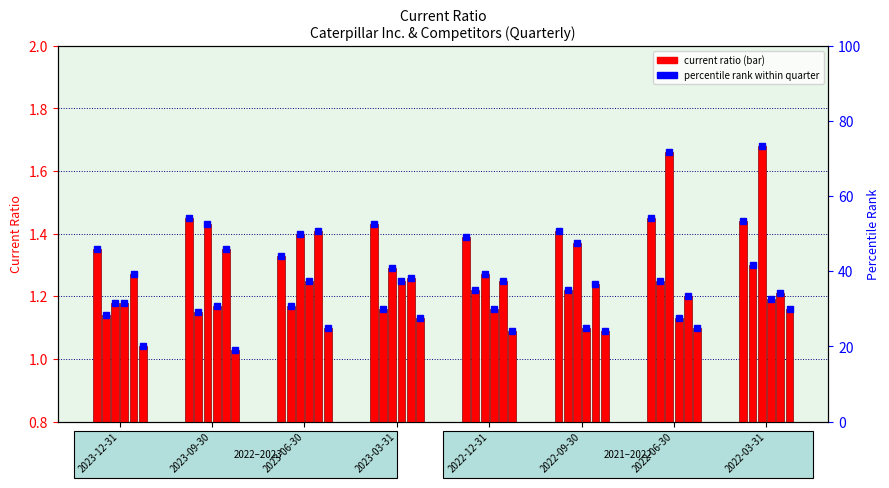

What is the difference between the maximum and minimum values in the Cummins Inc. series?

0.5